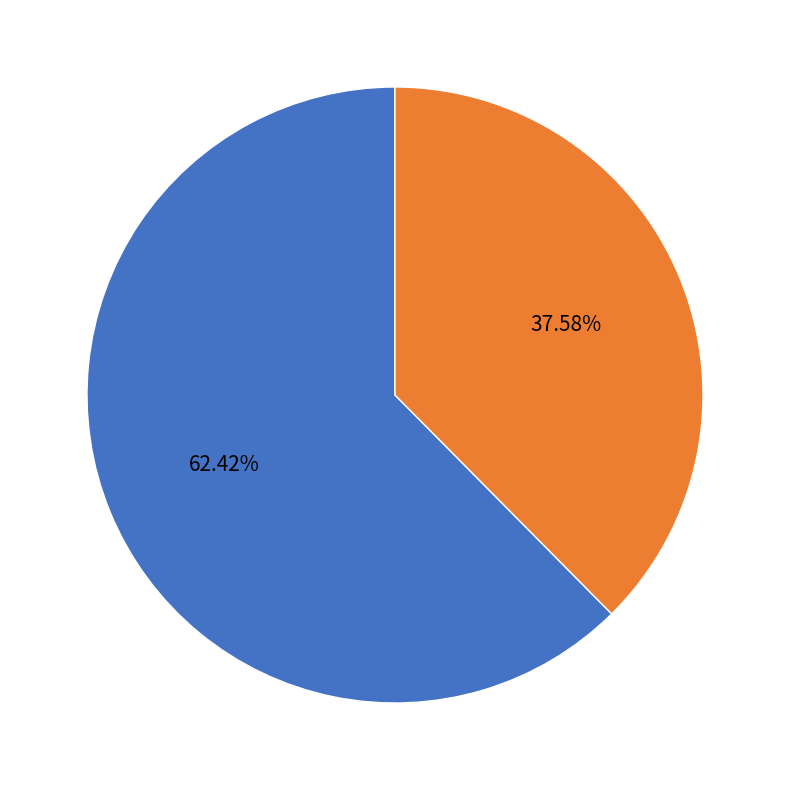

How many segments does this pie chart have?

2